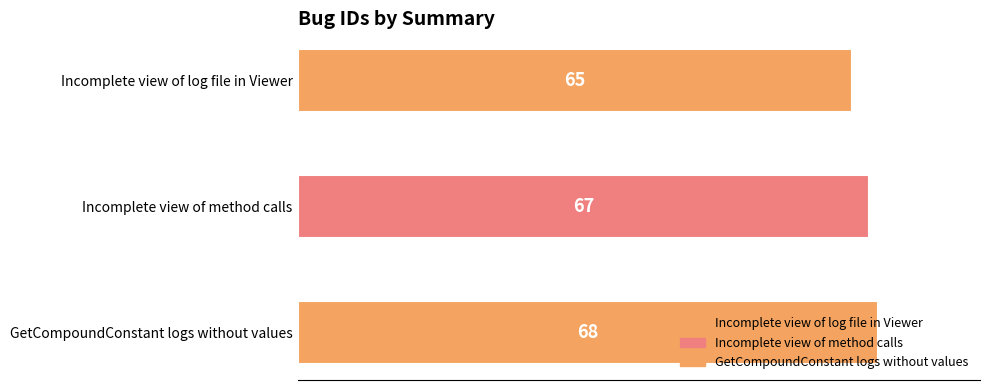

Reading left to right, extract all data points from this chart.

65	67	68